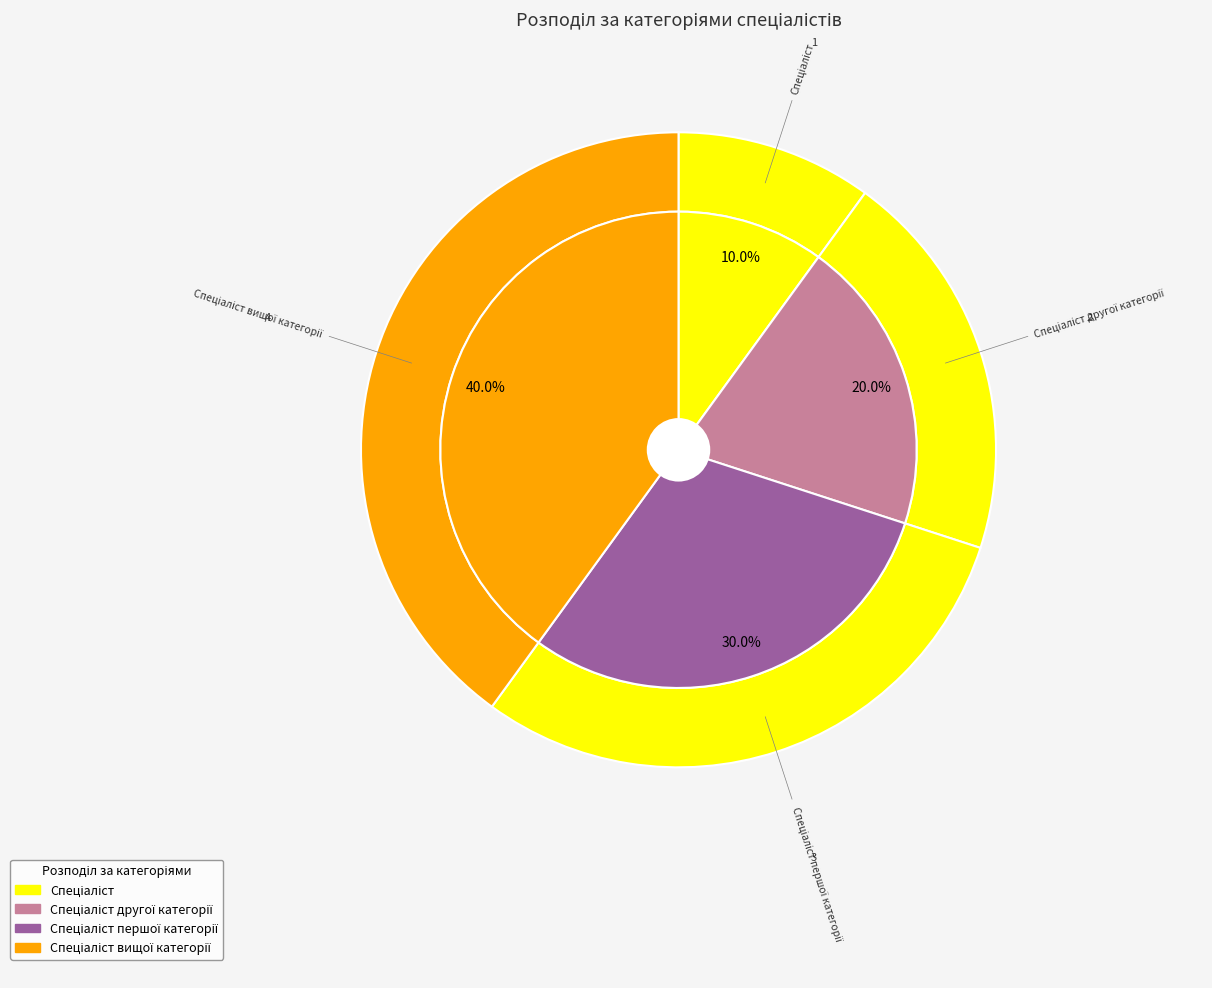

Do Спеціаліст and Спеціаліст вищої категорії together represent more than half of the pie?

No